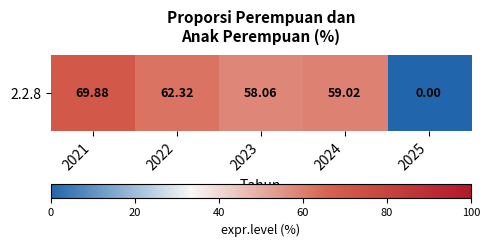

True or false: the data shows 31.2 at 2025.

False